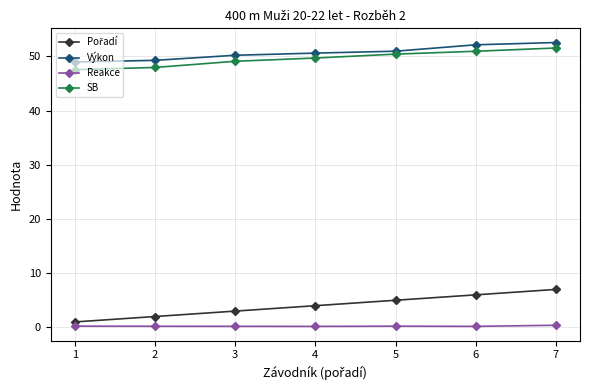

True or false: Výkon and Reakce intersect in this chart.

False